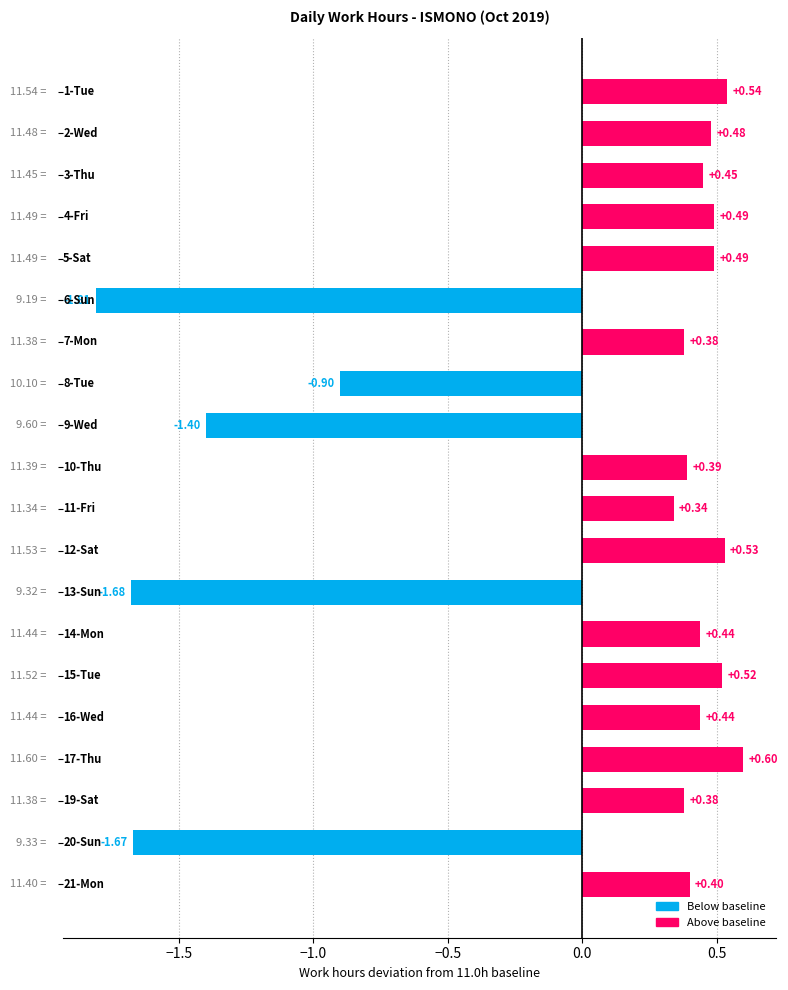

What is the difference between the second highest and second lowest values?

2.2